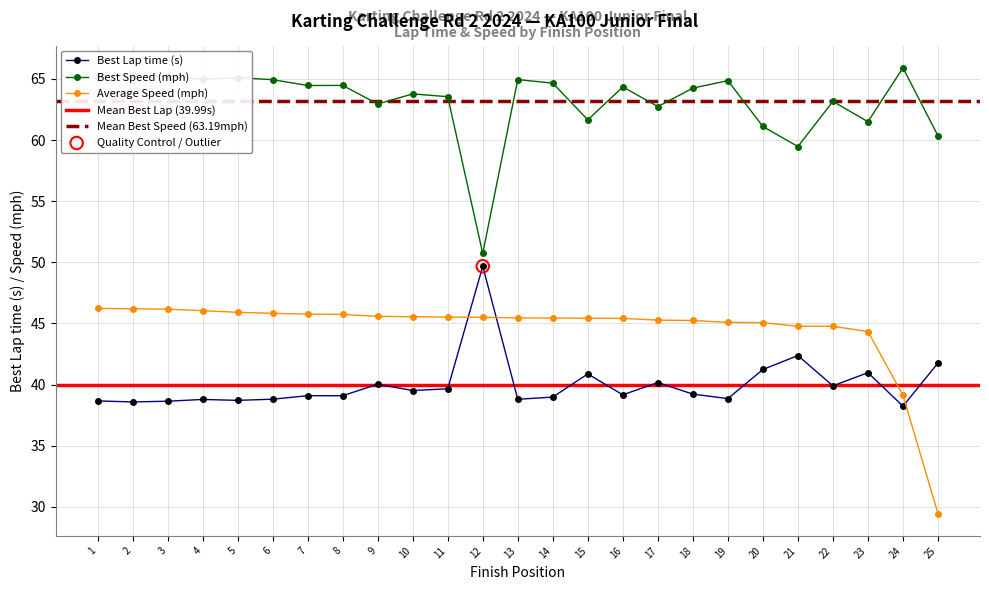

What are all the series names shown in the legend?

Best Lap time, Best Speed, Average Speed